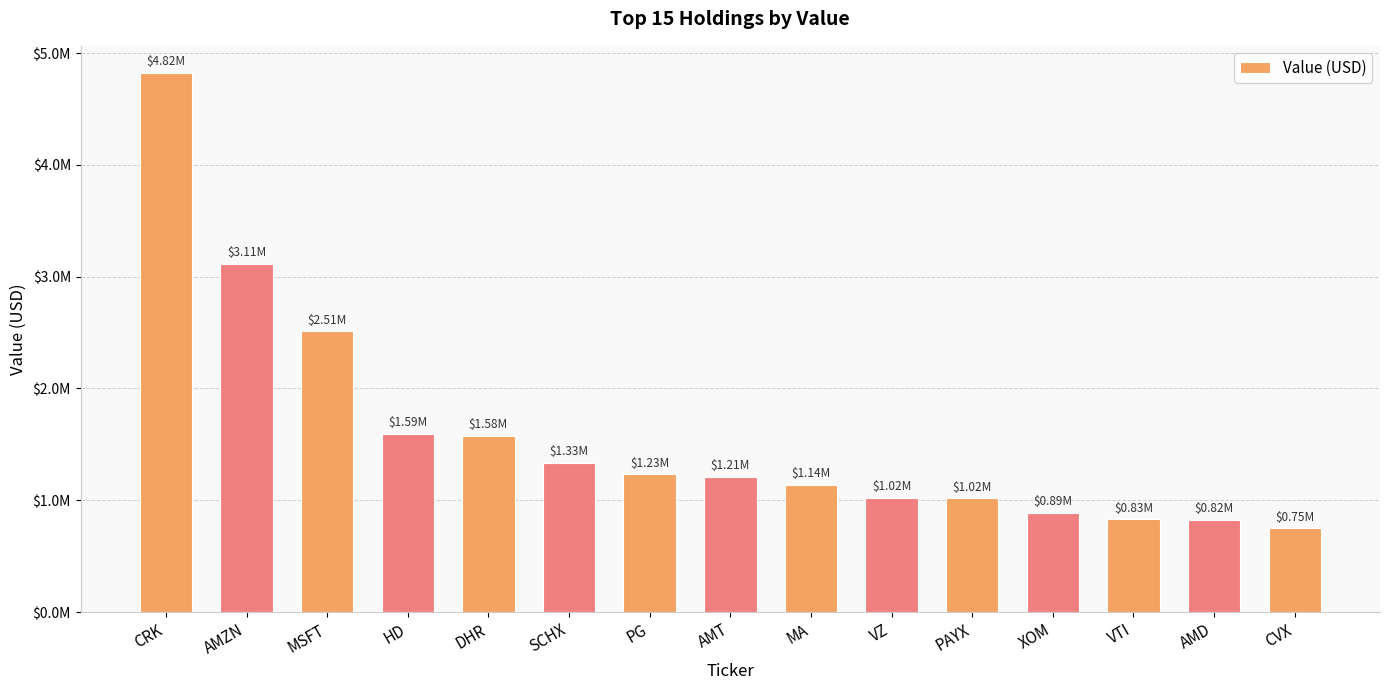

The chart shows a value of 1770590 at MA. True or false?

False